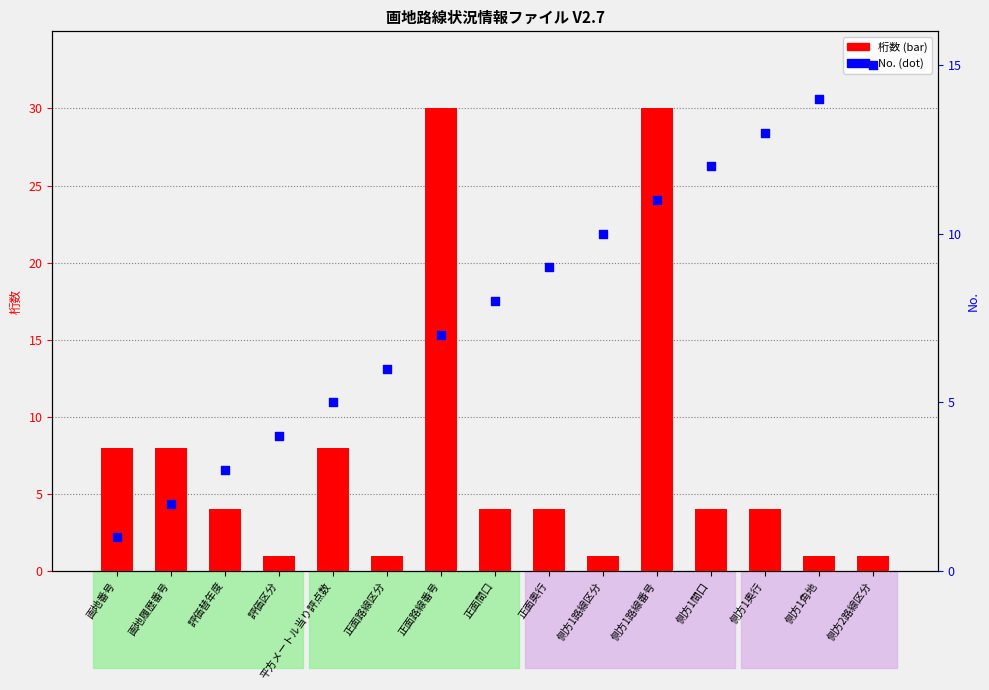

Which series contains the lowest Y value?

桁数